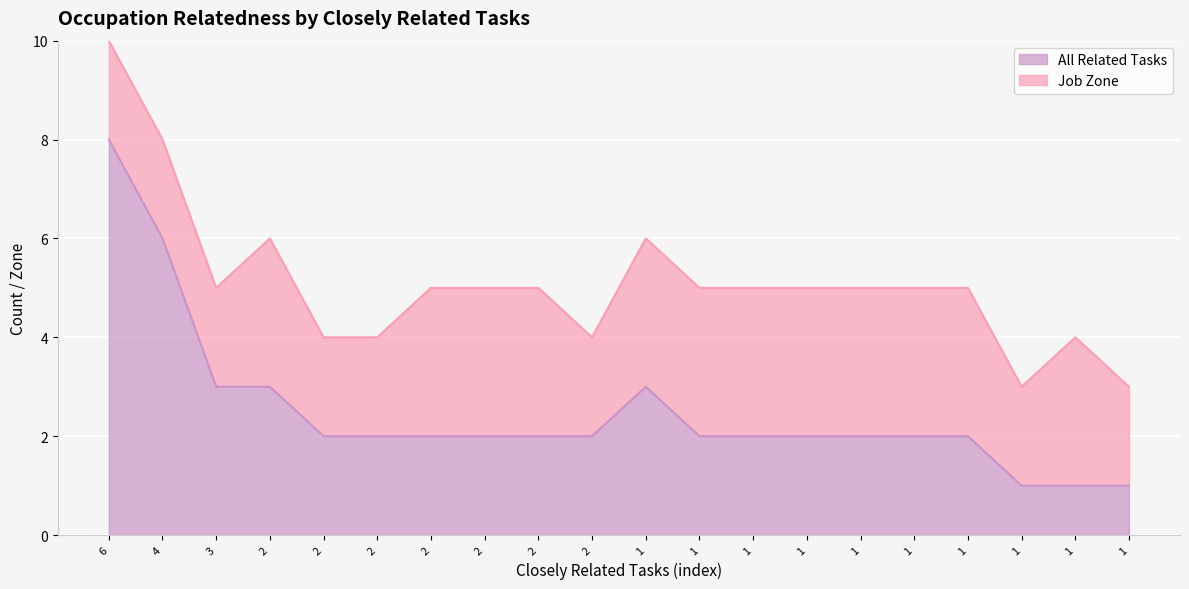

Between 6 and 1, which is larger?

6